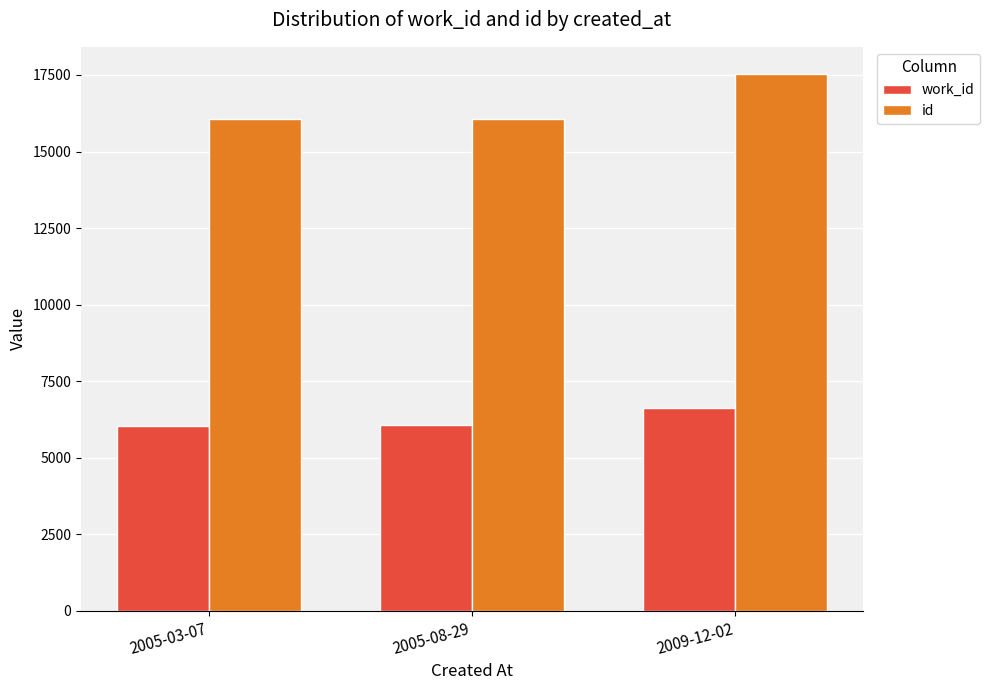

Does the chart contain any negative values?

No